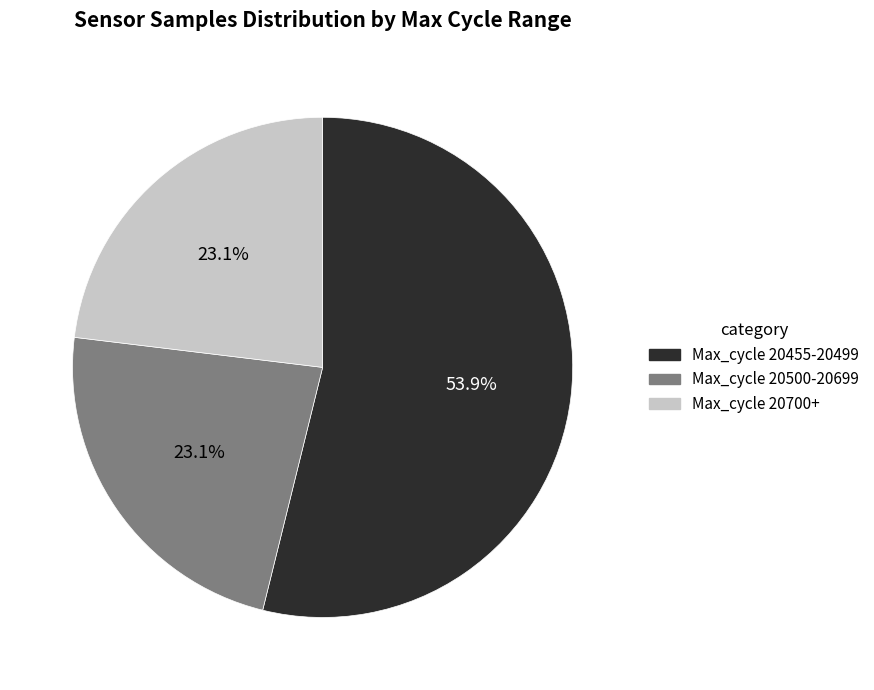

Which has a higher value, Max_cycle 20500-20699 or Max_cycle 20455-20499?

Max_cycle 20455-20499